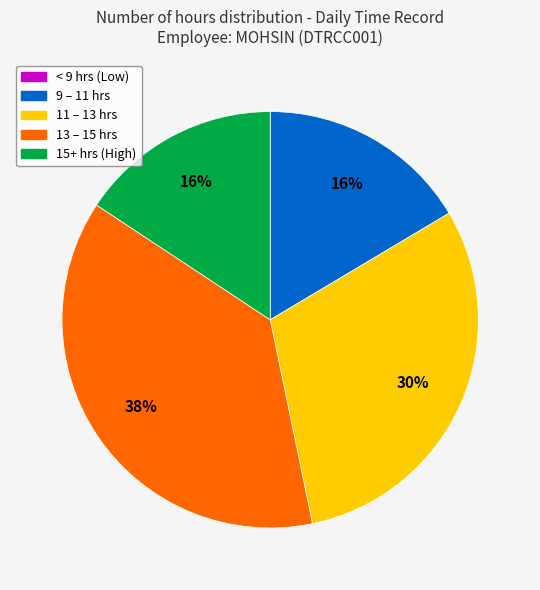

To the nearest percent, what is the average slice percentage?

20%